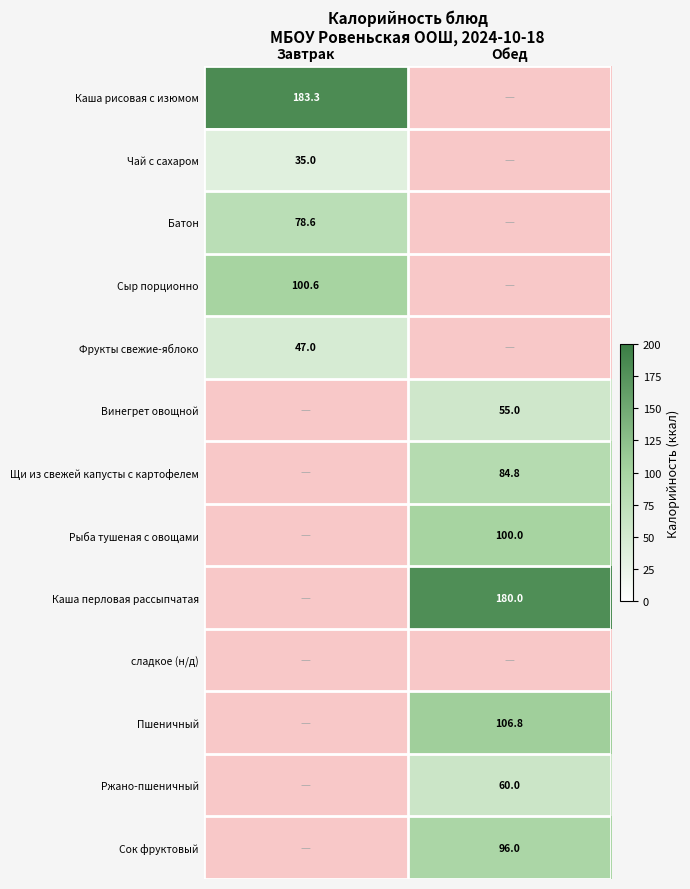

Is it true that Рыба тушеная с овощами equals 49.2 at Обед?

False